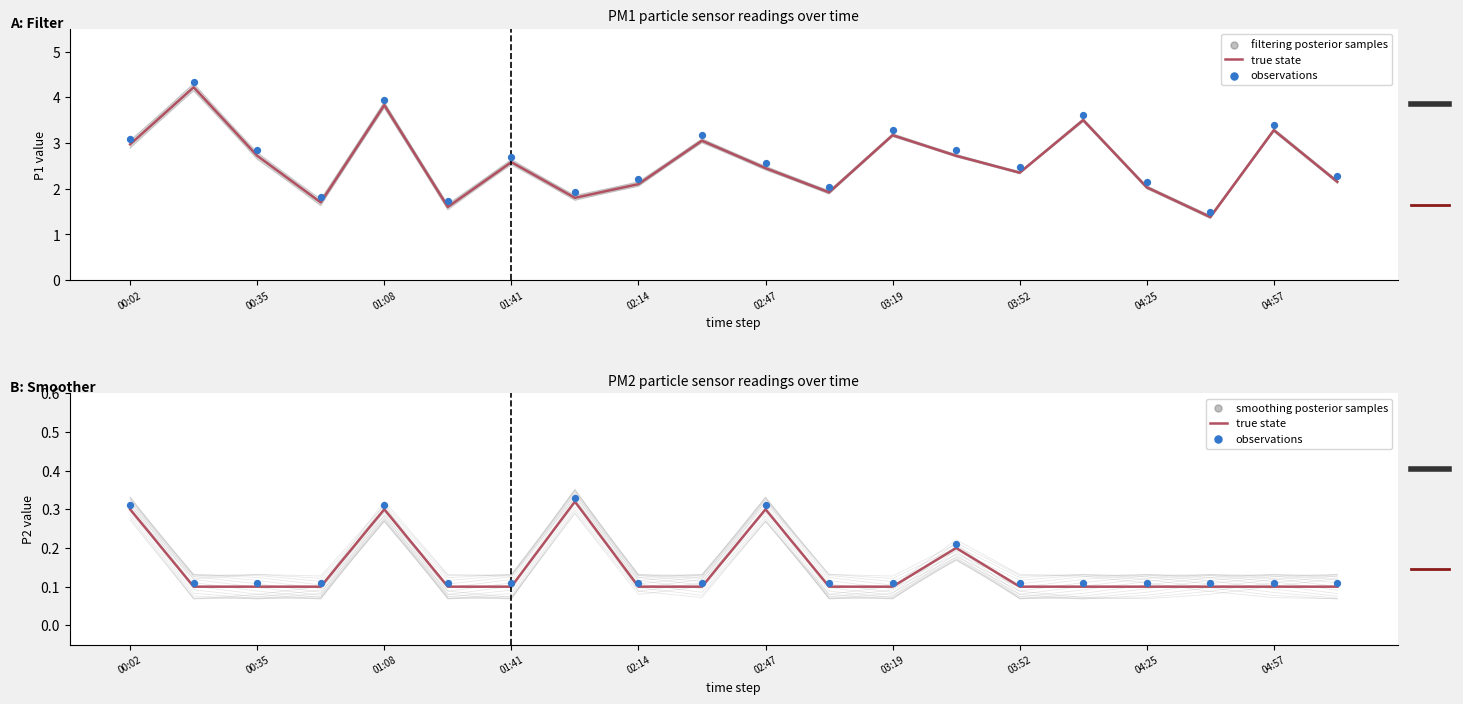

Which series has the largest total across all categories?

observations